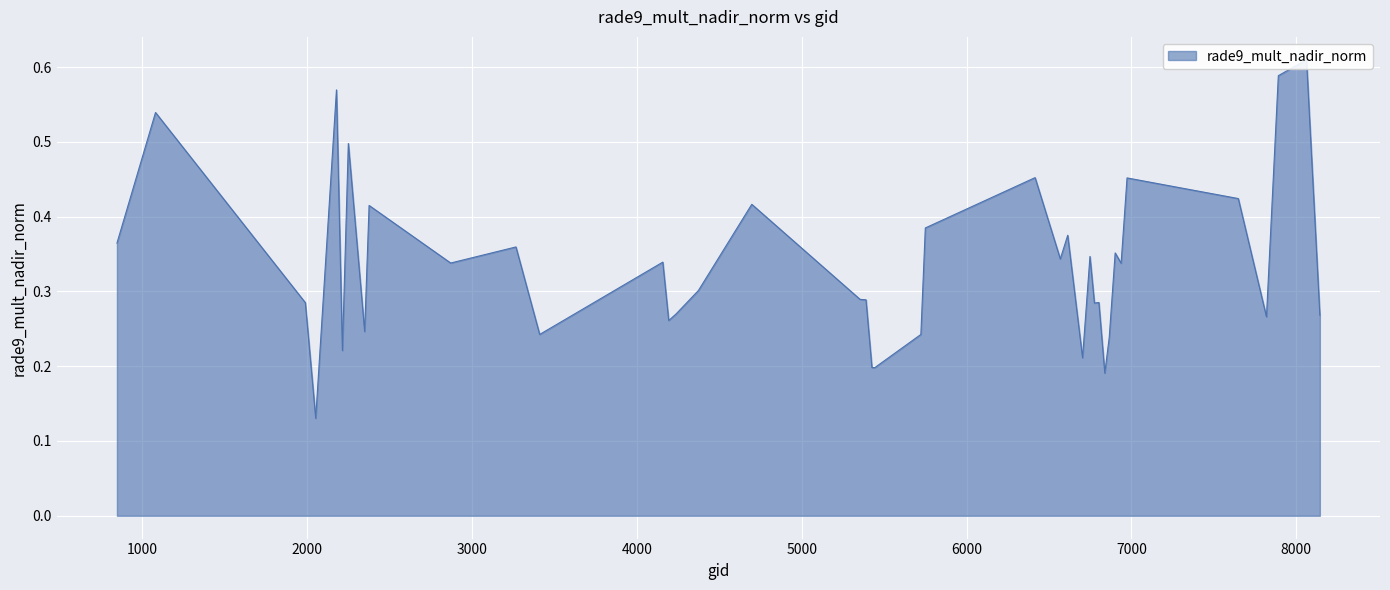

List the labels in order of value, smallest first.

2051, 6839, 5444, 5426, 6704, 2213, 6866, 3410, 5723, 2348, 4193, 7820, 8144, 4238, 6776, 1988, 6803, 5390, 5354, 4373, 6938, 2870, 4157, 6569, 6749, 6902, 3266, 845, 6614, 5750, 2375, 4697, 7649, 6974, 6416, 2249, 1079, 2177, 7892, 8063